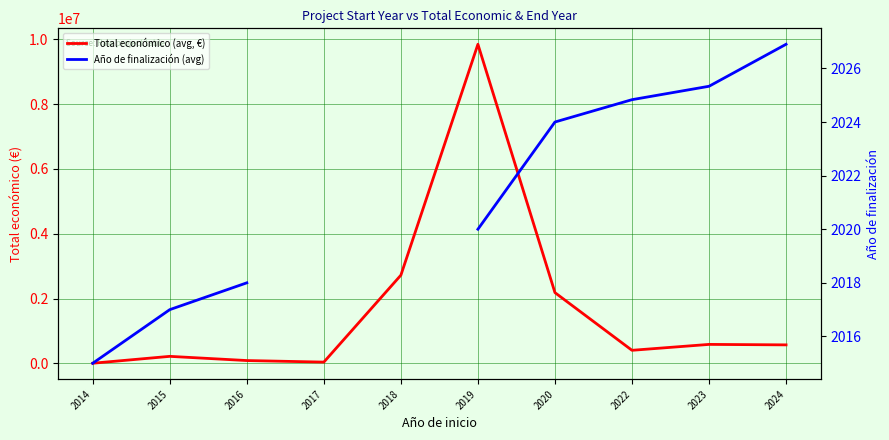

At which label does Año de finalización (avg) first exceed 2020?

2020